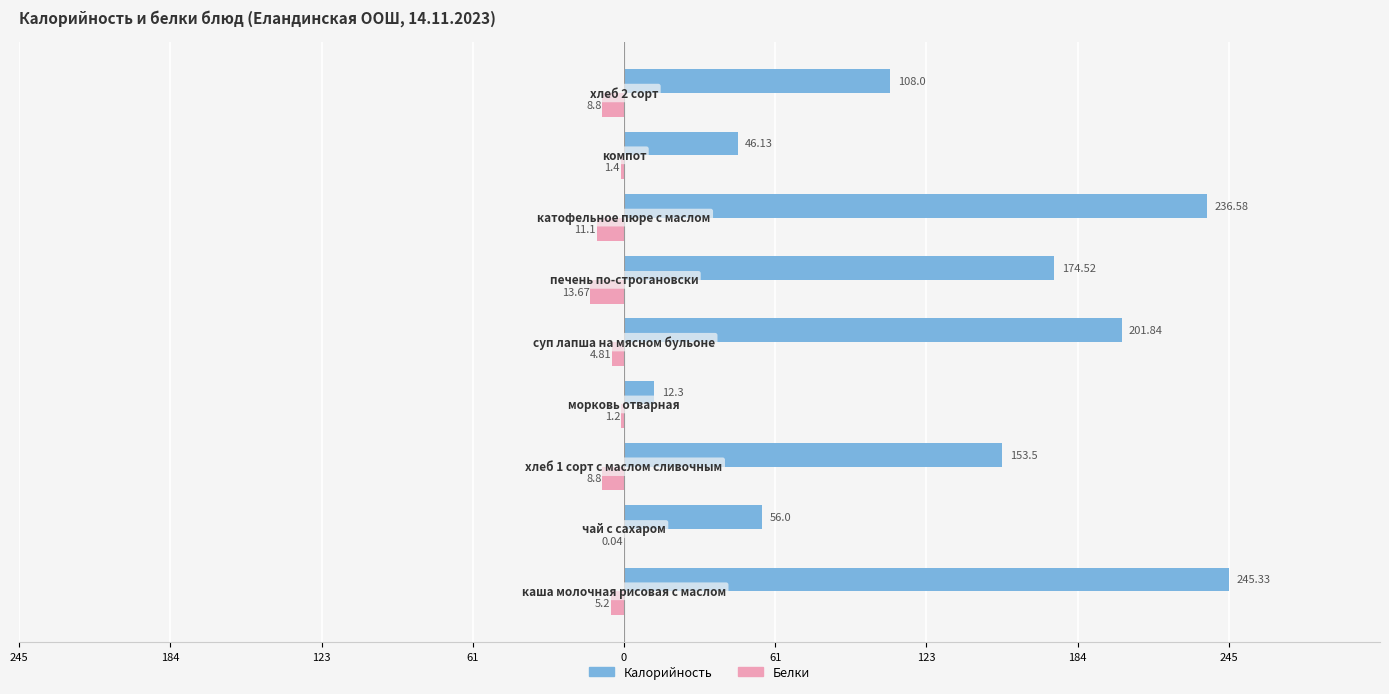

What is the minimum value for Белки?

-13.7